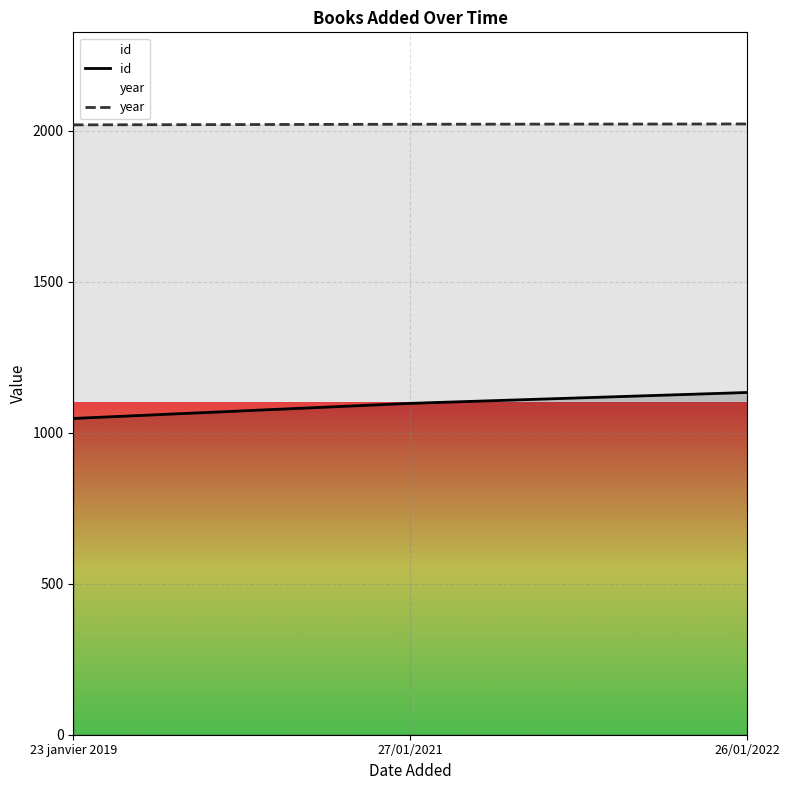

At which label does year first exceed 2021?

26/01/2022